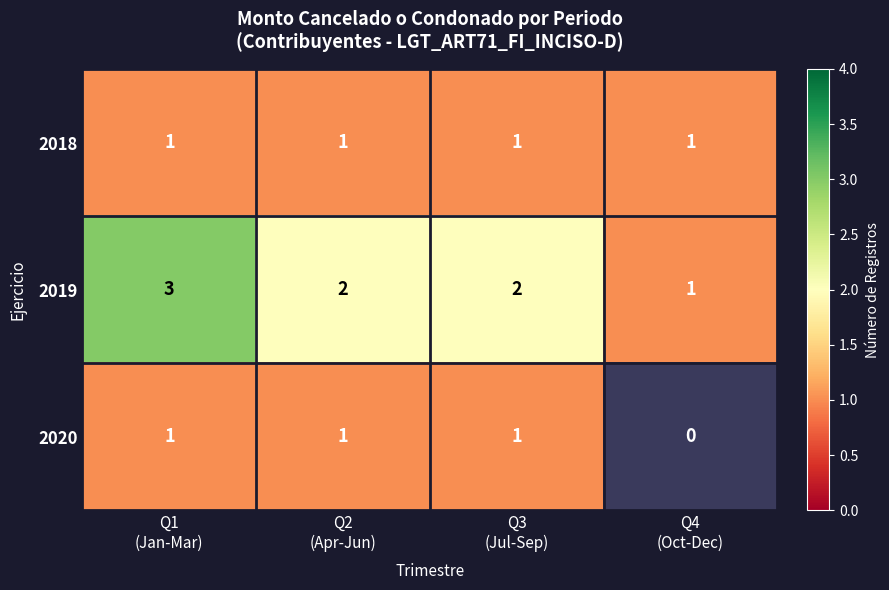

What is the sum of all 2018 values?

4